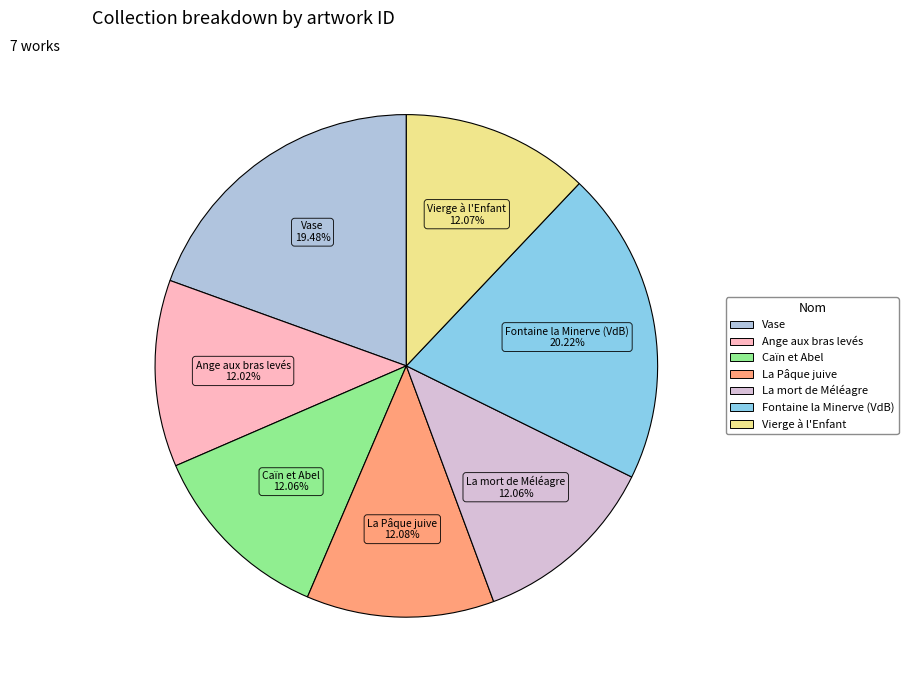

Does Ange aux bras levés represent more than half of the total?

No